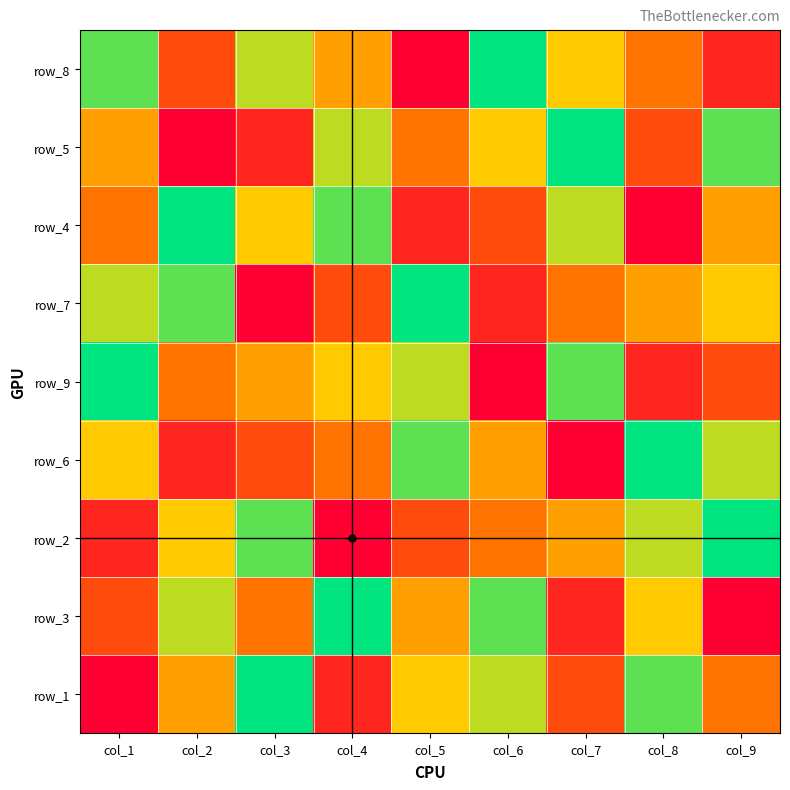

The value of row_4 at col_3 is 8. True or false?

False